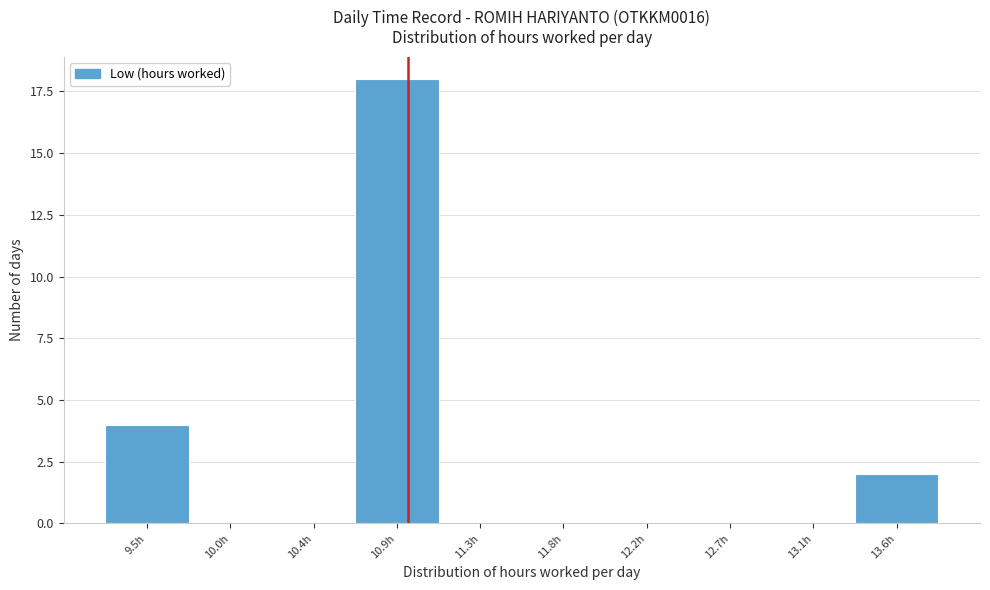

Reading left to right, what are all the values shown in this chart?

9.5h=4	10.0h=0	10.4h=0	10.9h=18	11.3h=0	11.8h=0	12.2h=0	12.7h=0	13.1h=0	13.6h=2